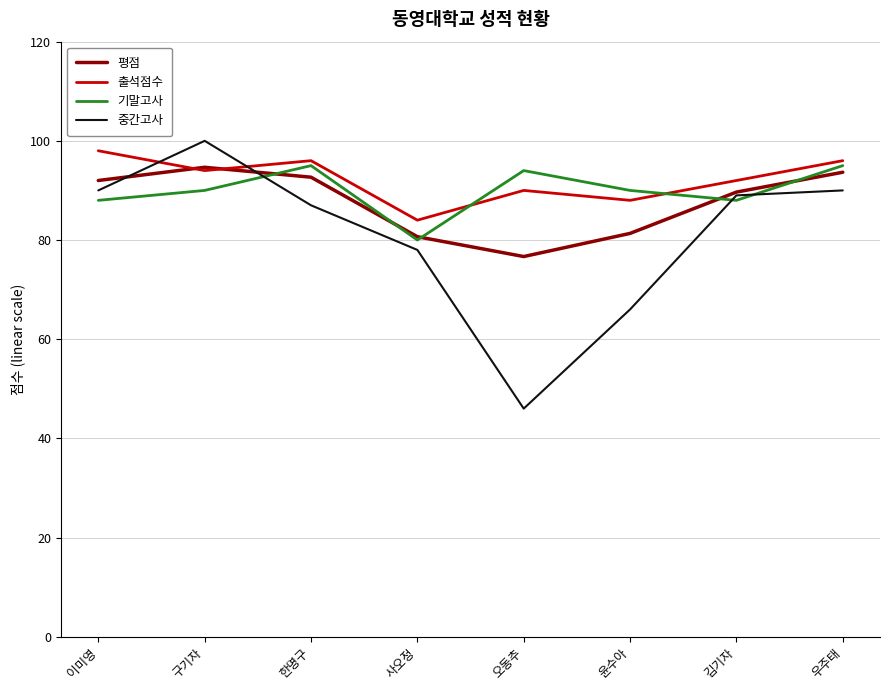

What is the minimum value for 중간고사?

46.0